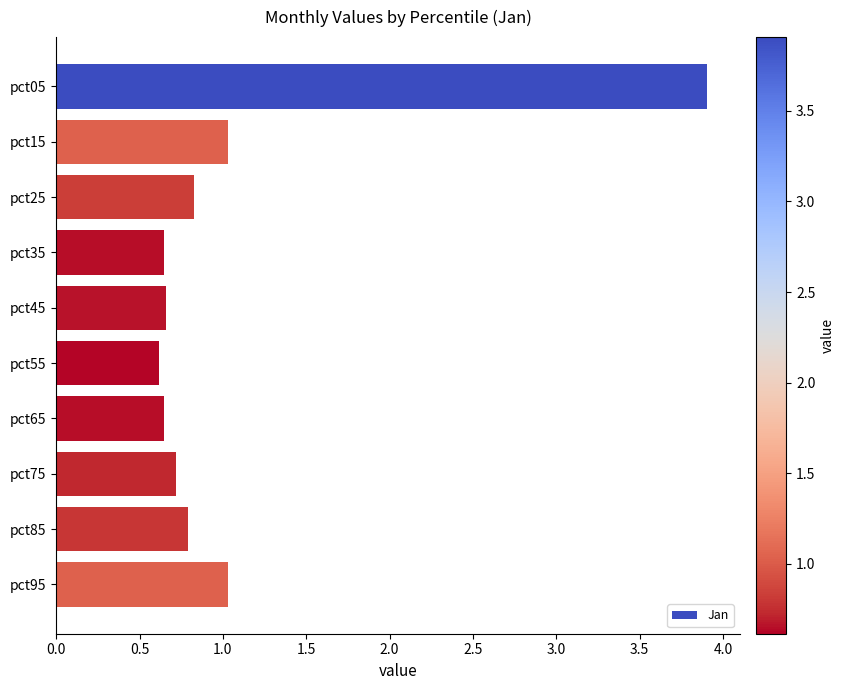

What value does the data have at pct25?

0.8